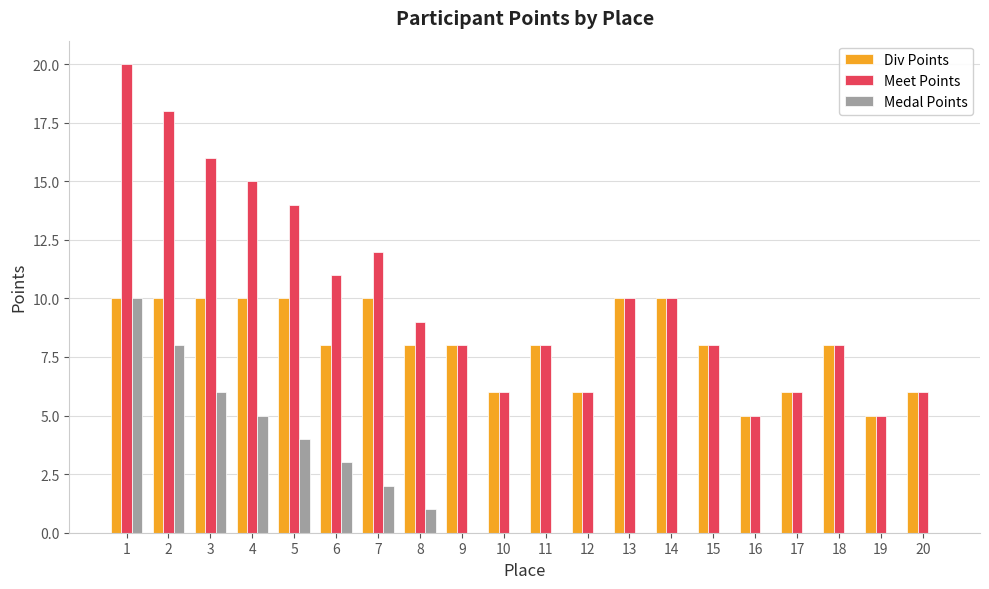

The value of Medal Points at 5 is 7. True or false?

False